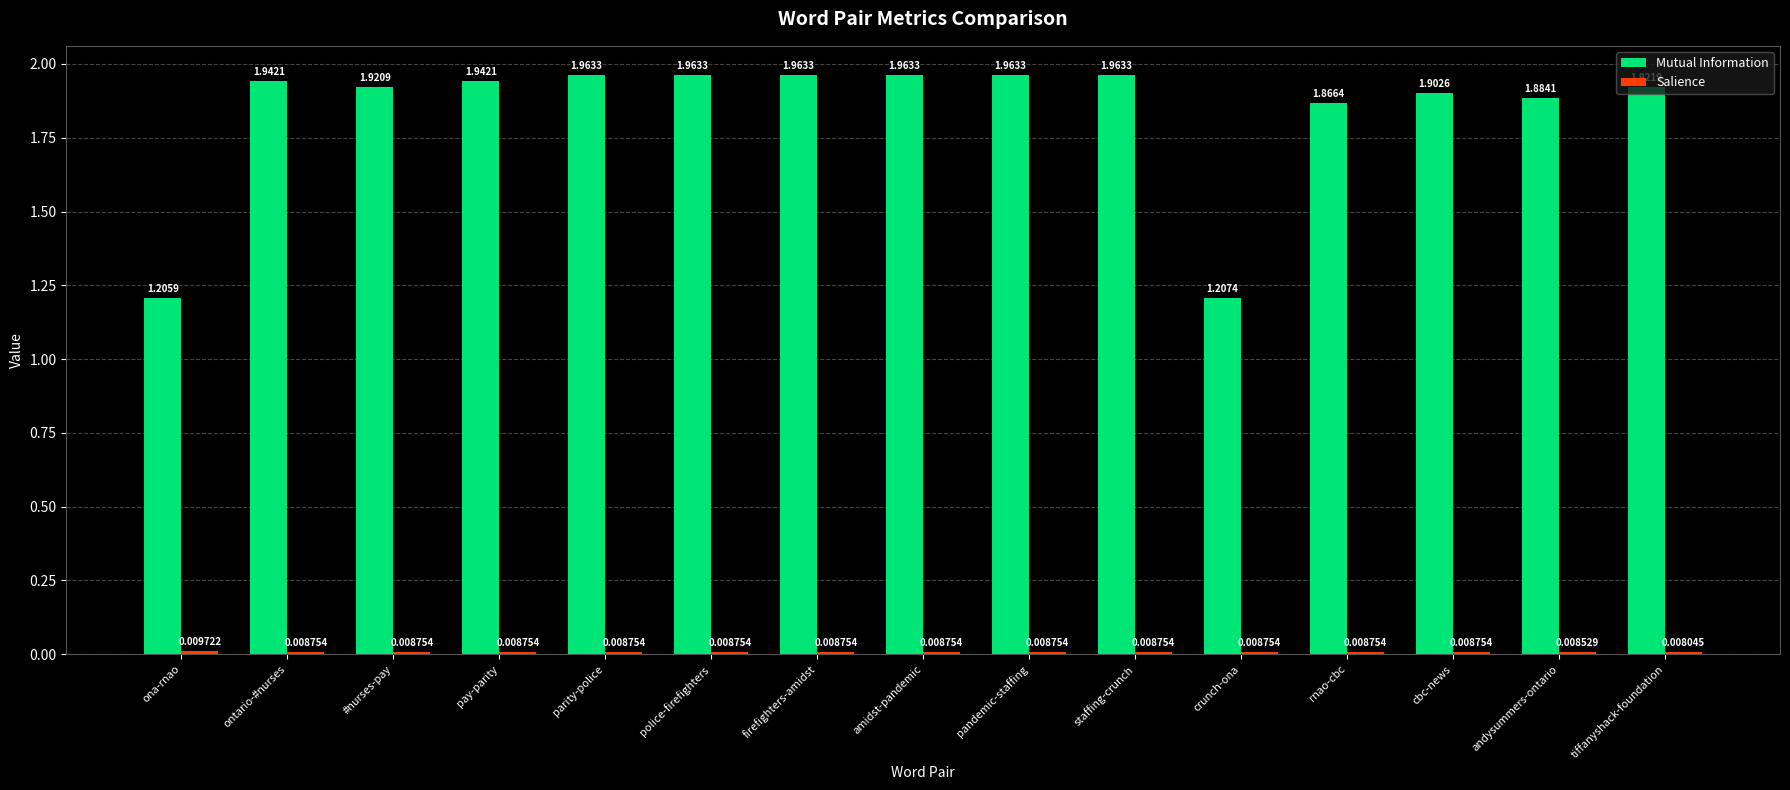

Which series has the largest range (max minus min)?

Mutual Information